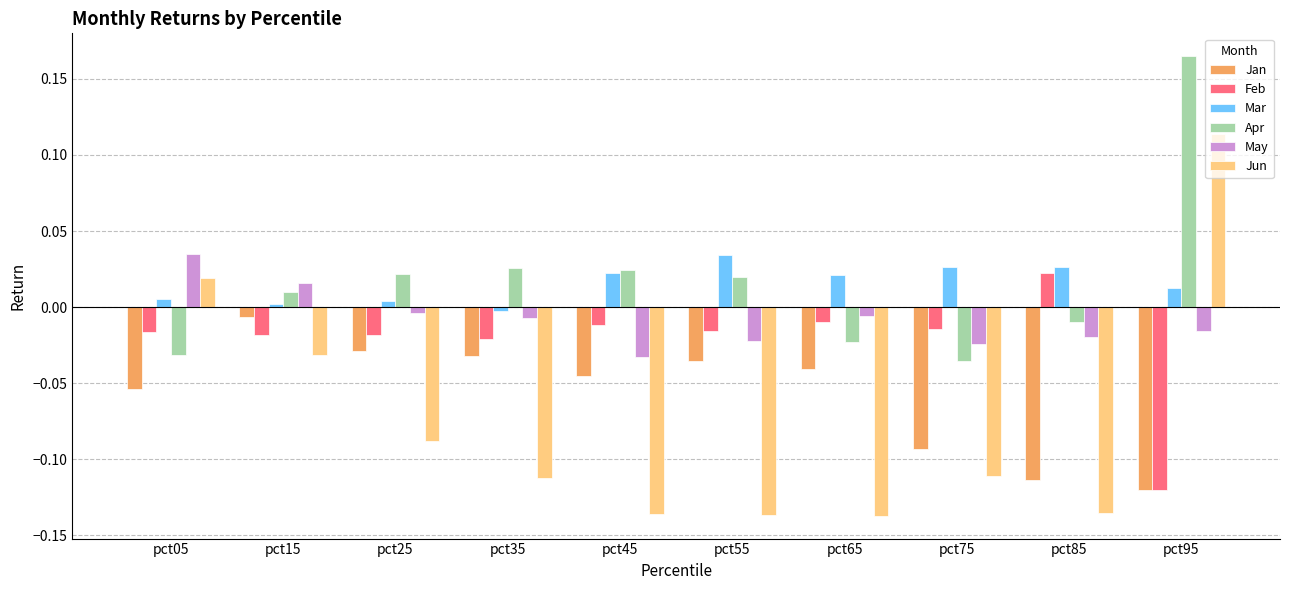

What is the difference between the maximum and second lowest values in the Jun series?

0.3